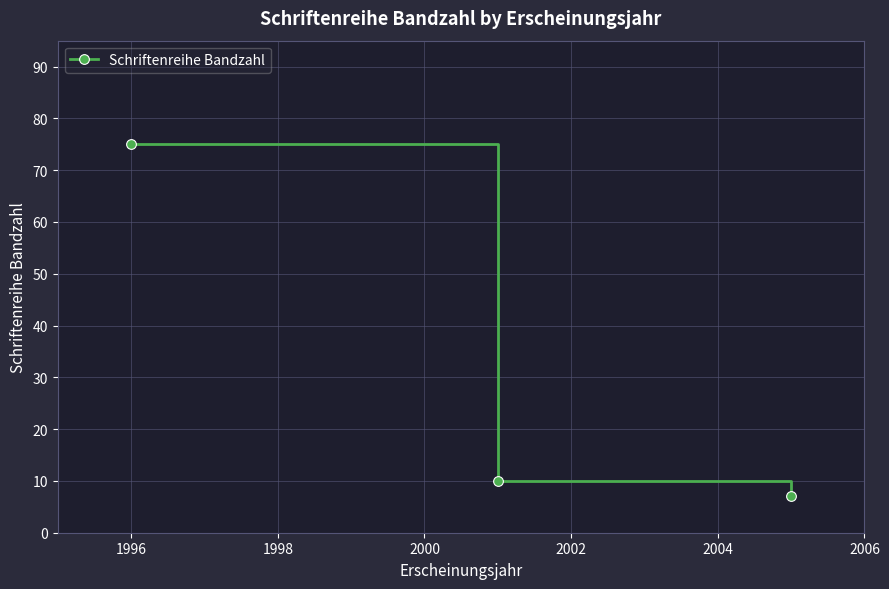

How many data points does each series have?

3